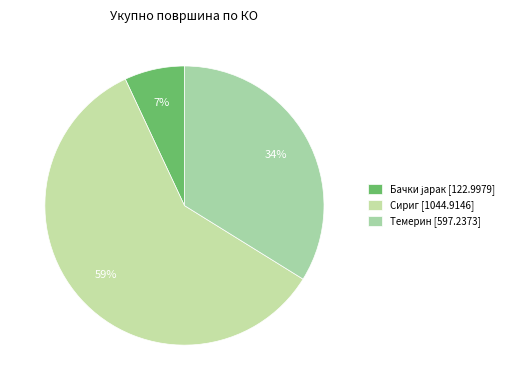

Is there a majority slice in this chart?

Yes